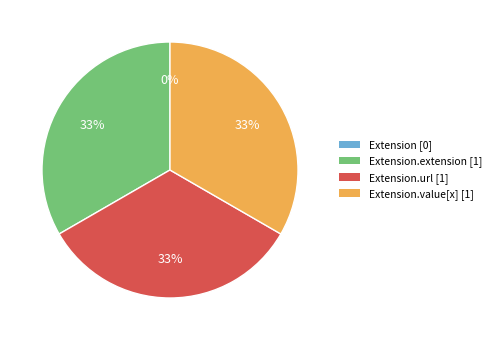

What percentage do Extension.extension and Extension.value[x] together represent?

66.7%